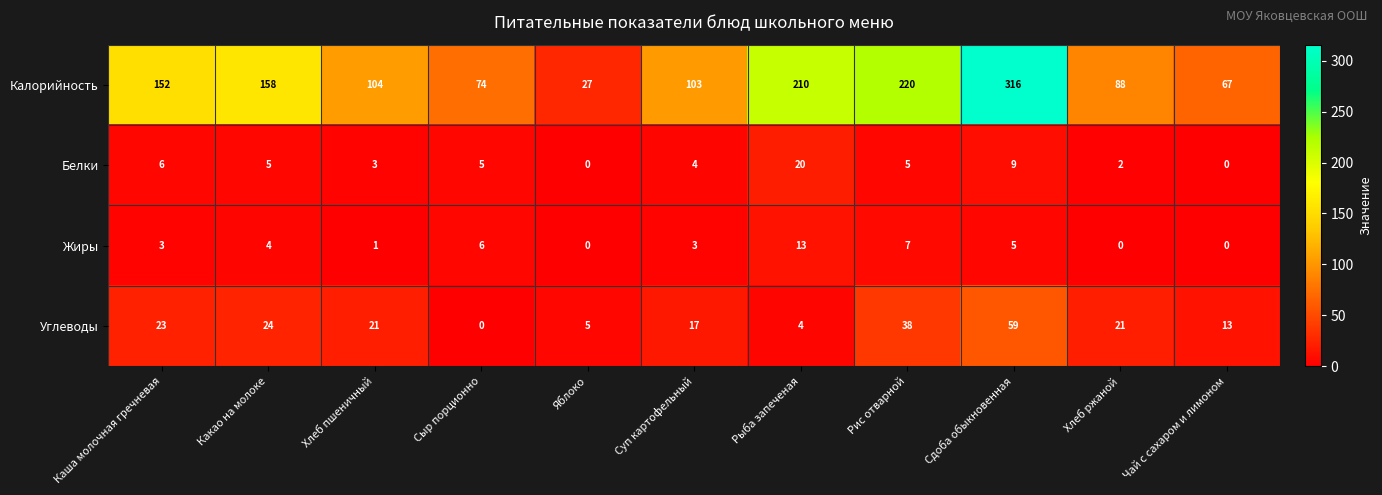

Which series has the largest range (max minus min)?

Калорийность